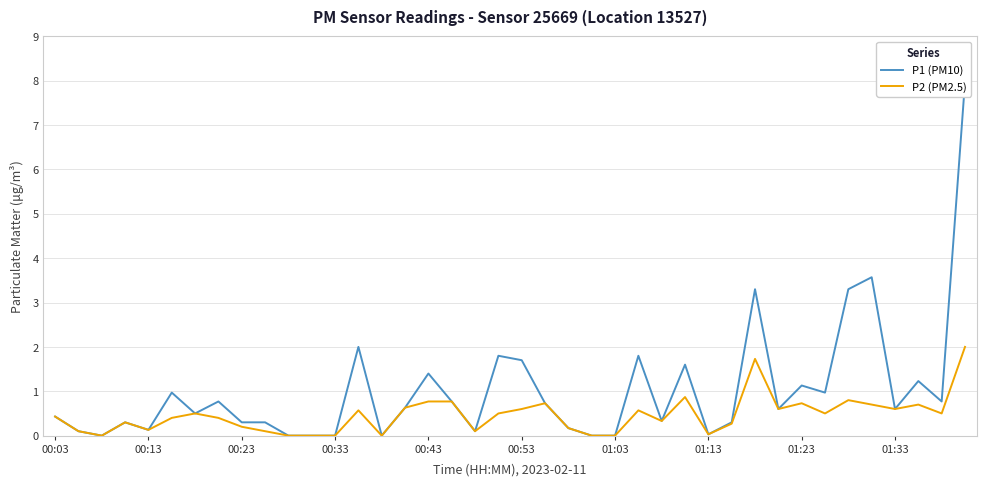

Between 19 and 37, which series saw the biggest shift?

P1 (PM10)